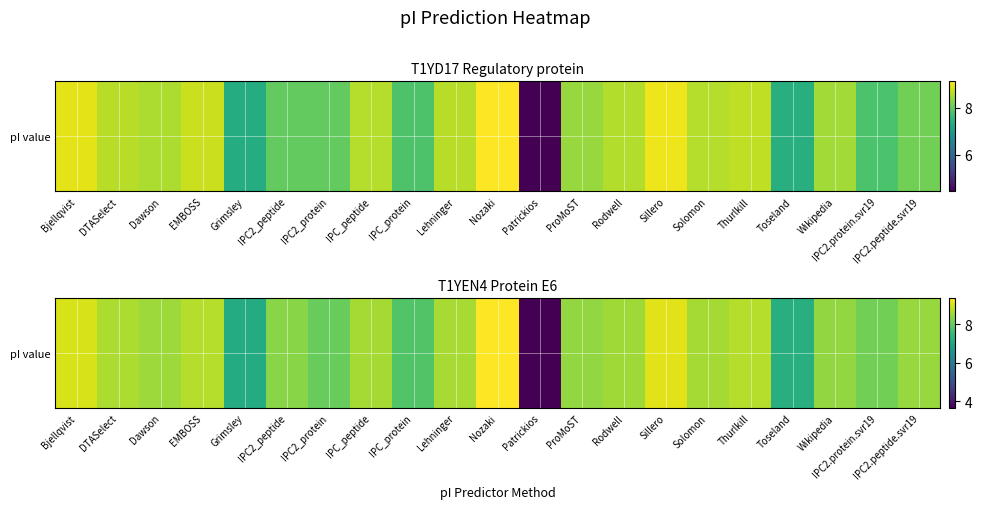

Which label corresponds to the smallest value in the chart?

Patrickios